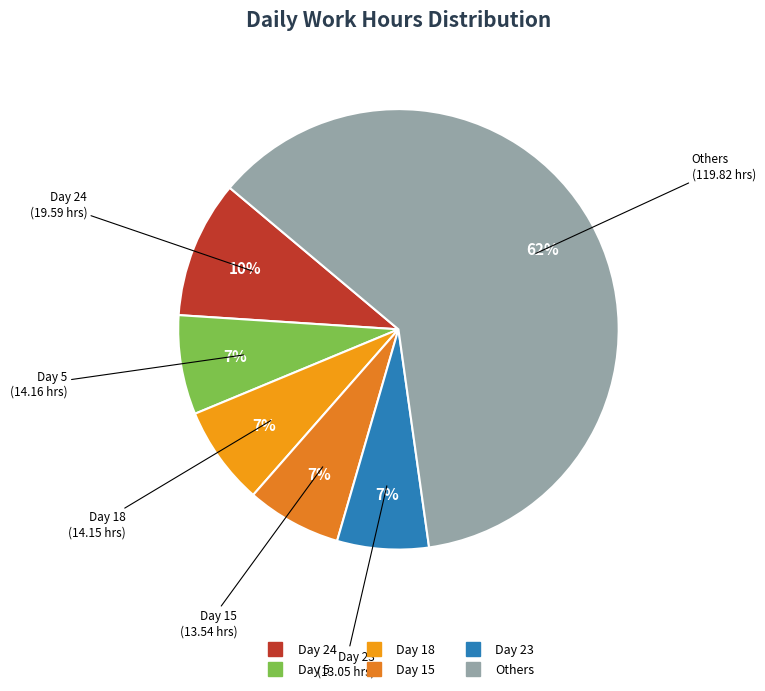

How many slices are in this pie chart?

6